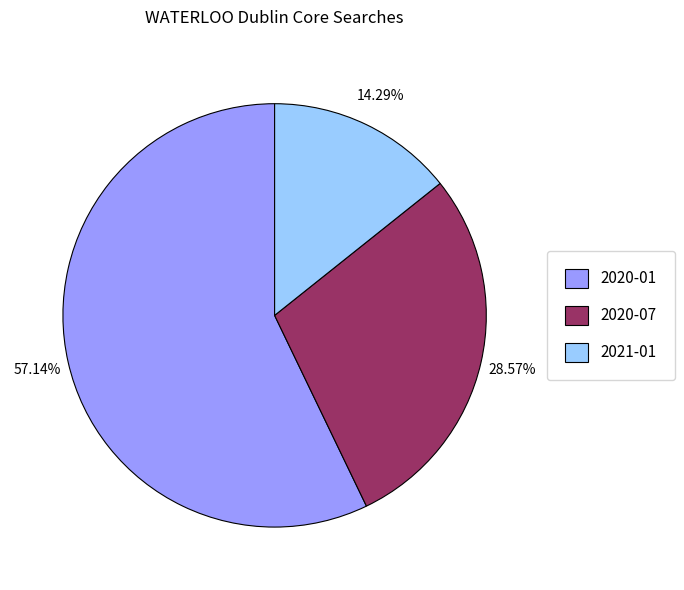

Is there any slice that represents more than half of the pie?

Yes